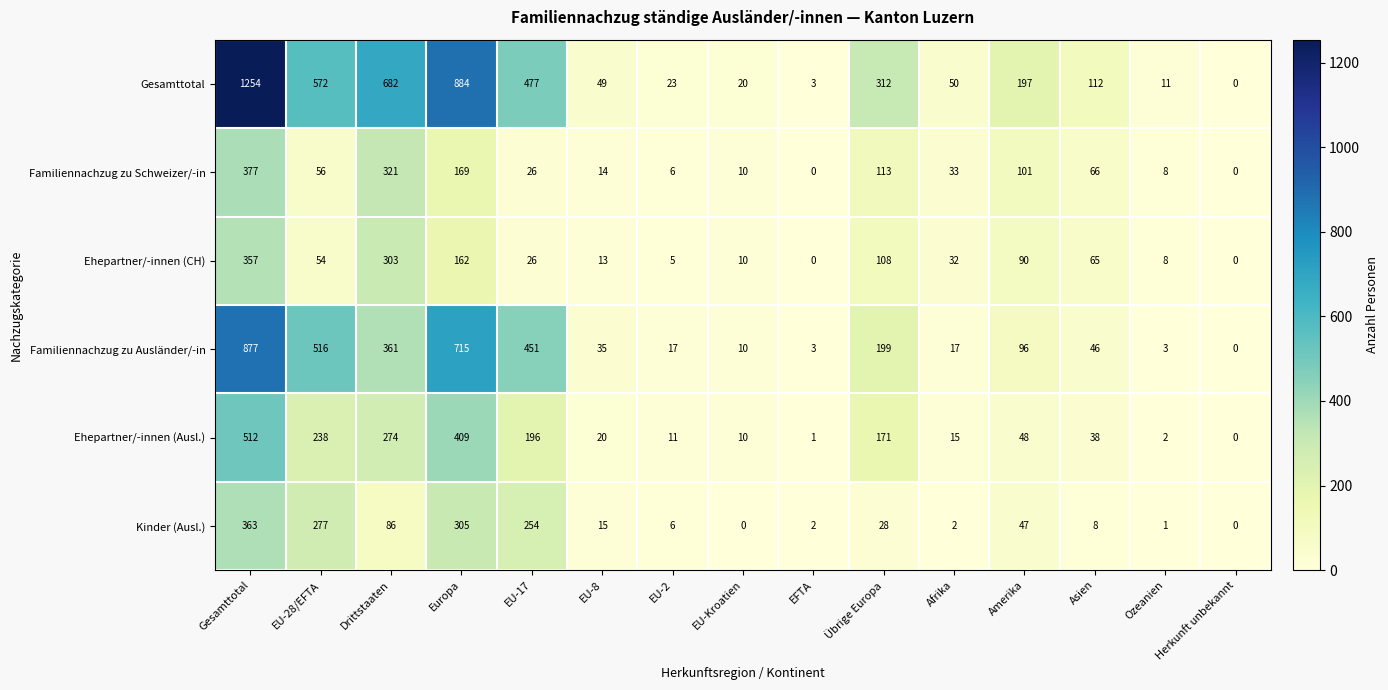

At which category is the sum across all series the highest?

Gesamttotal